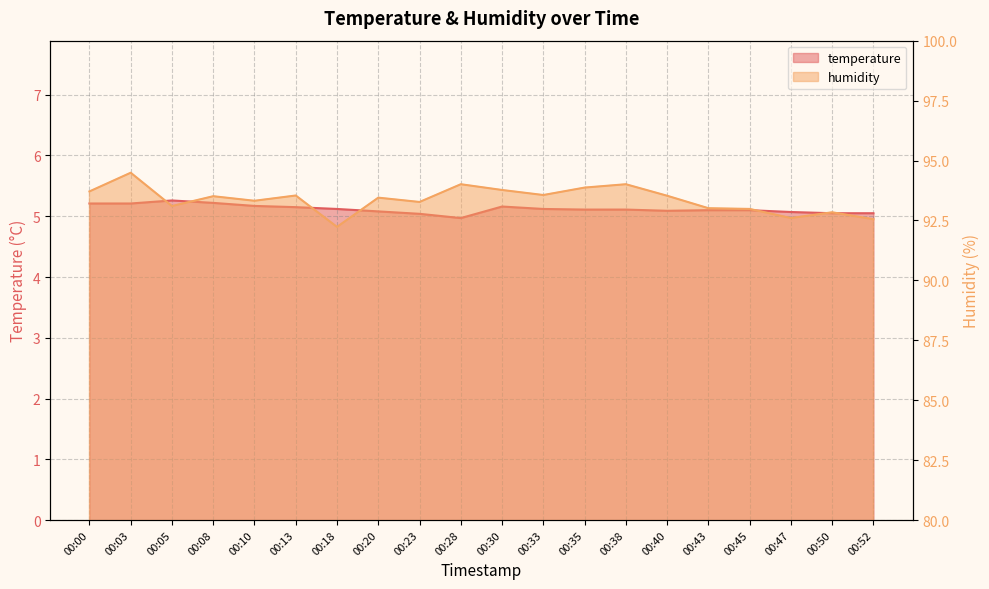

Does the chart display data point markers on the line(s)?

No